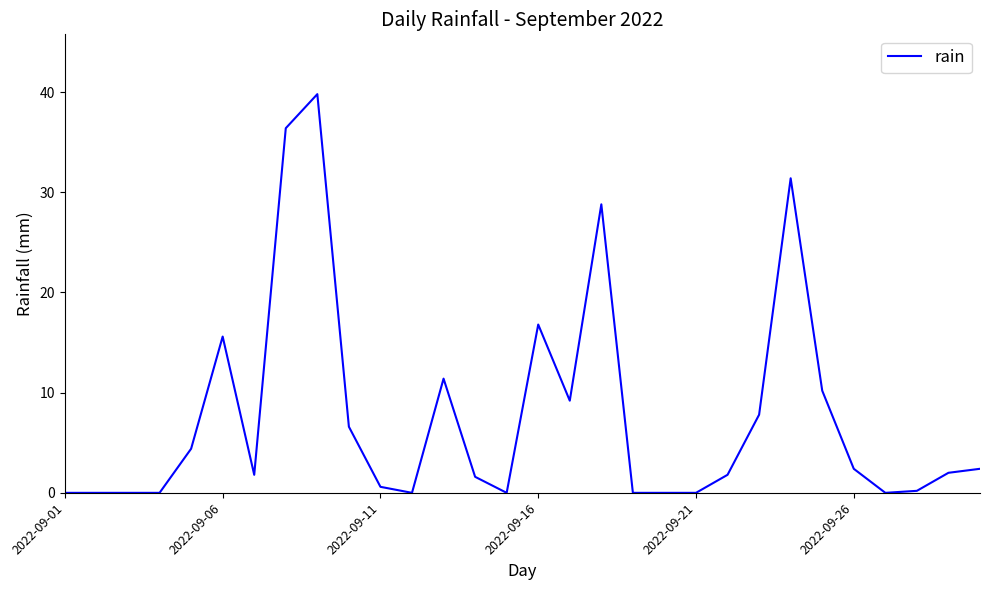

What is the difference between the maximum and minimum values?

39.8